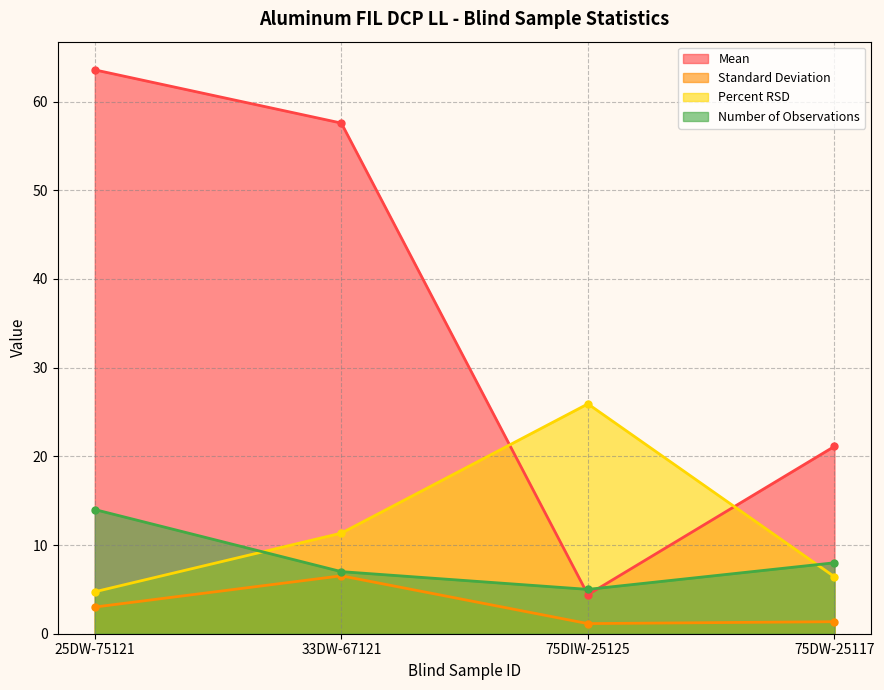

At how many categories does at least one series exceed 11?

4